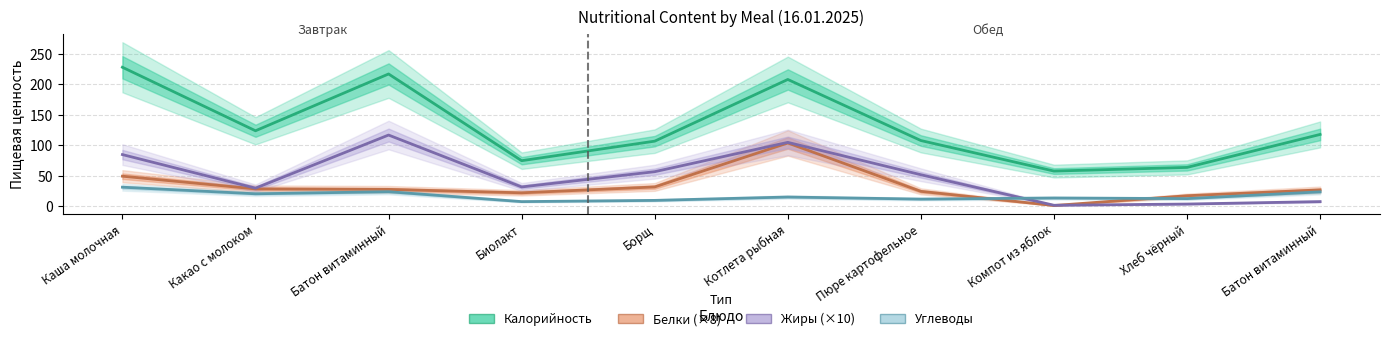

At which label does Жиры (×10) reach its peak?

Батон витаминный